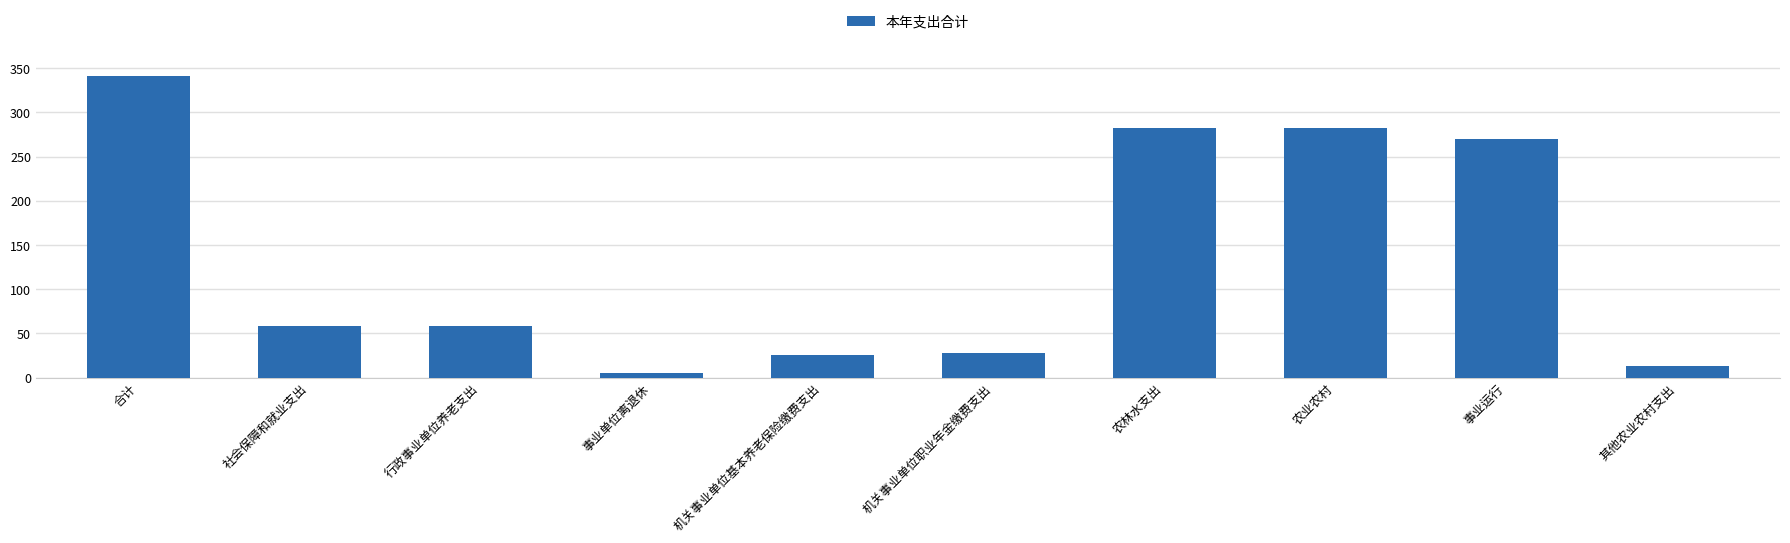

The chart shows a value of 354.5 at 事业运行. True or false?

False